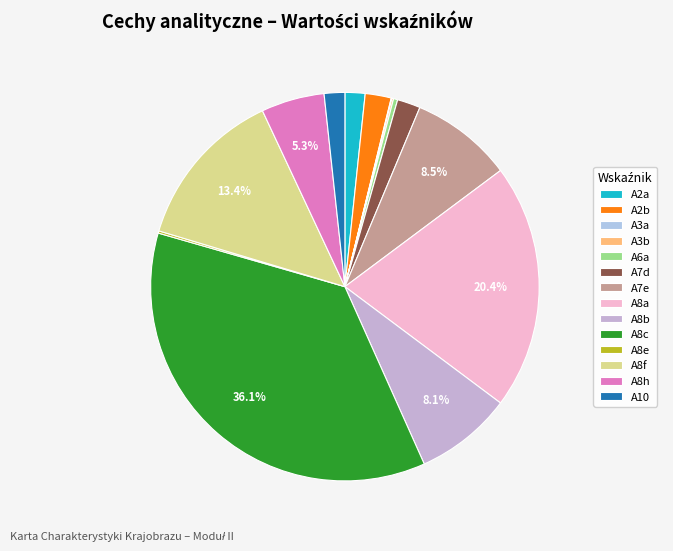

To the nearest percent, what portion does A8c represent?

36%